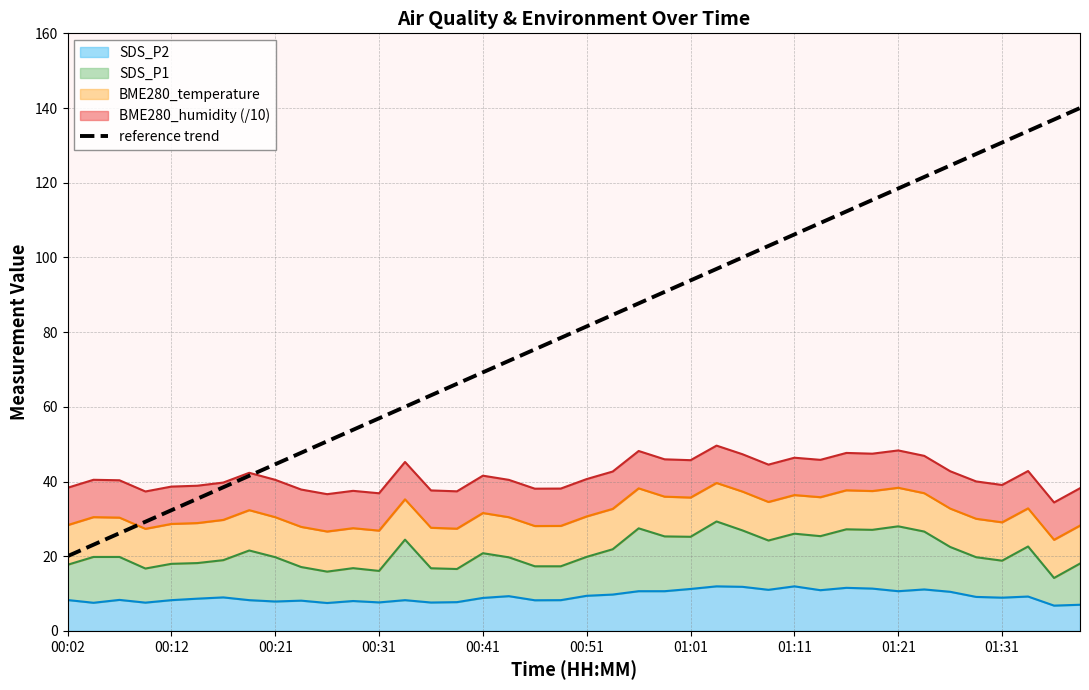

What is the value of the 3rd point from the left?

26.2